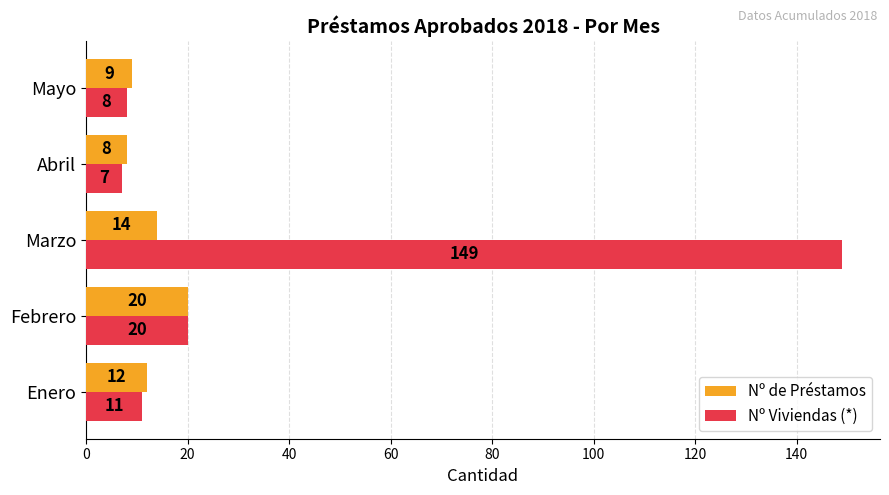

What are all the series names shown in the legend?

Nº de Préstamos, Nº Viviendas (*)